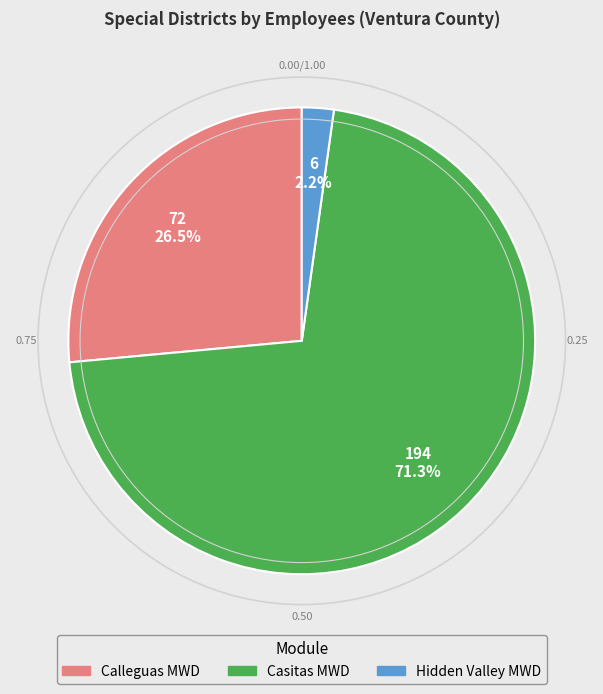

To the nearest percent, what is the difference between the largest and smallest slice percentages?

69%